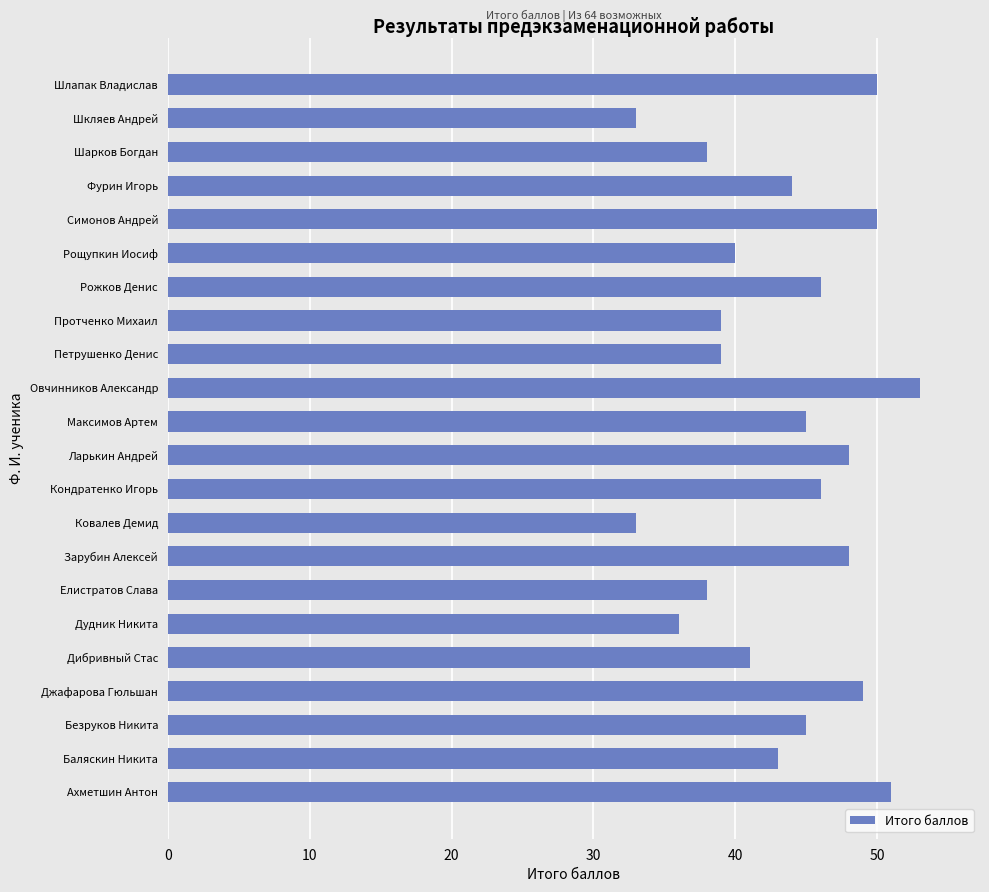

Count the number of data series in this chart.

1